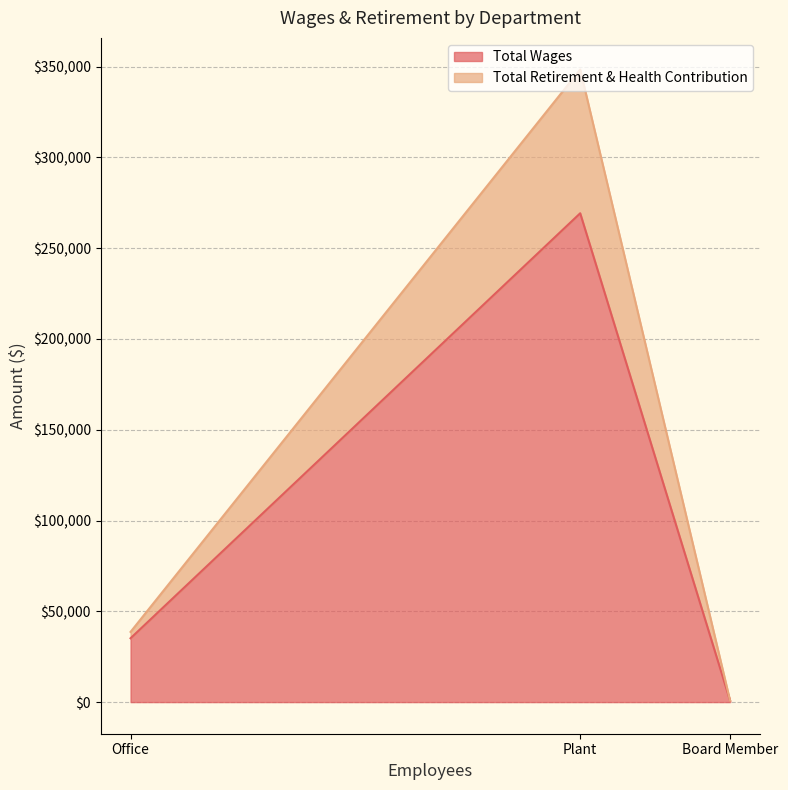

List the labels in order of Total Retirement & Health Contribution value, largest first.

Plant, Office, Board Member